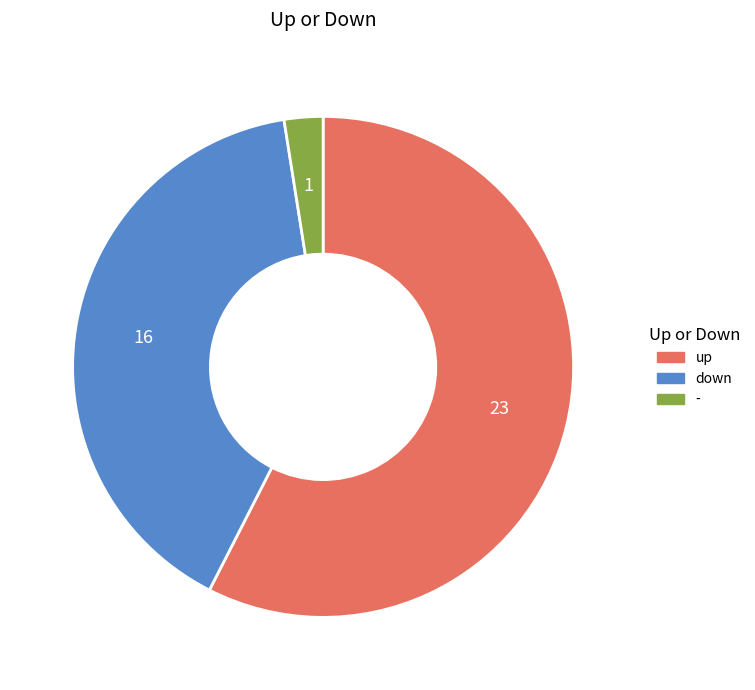

What is the majority slice?

up